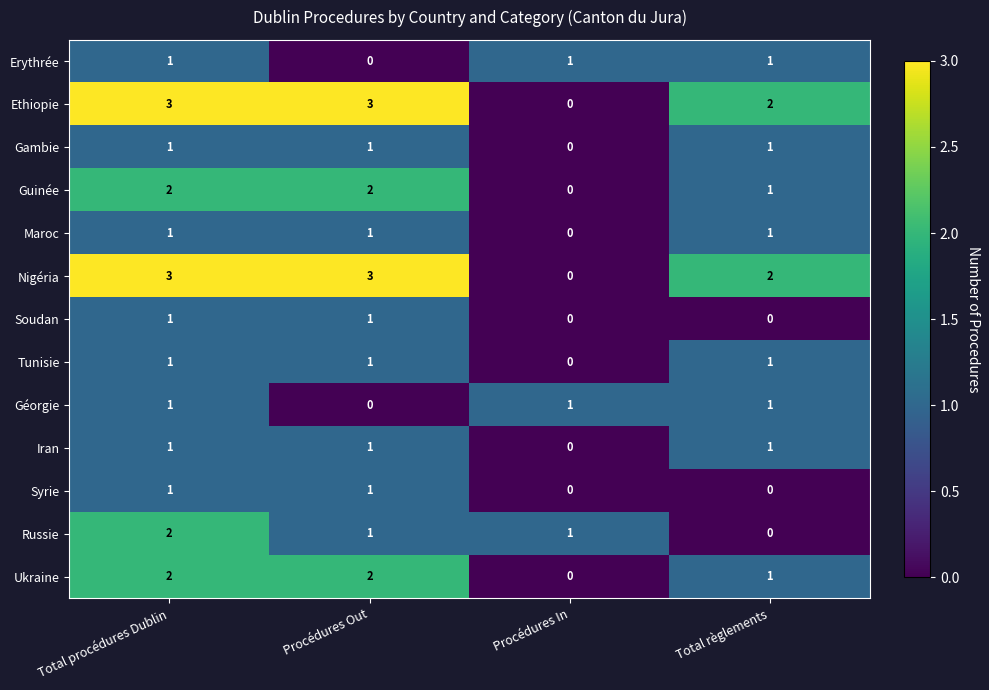

Which category has the lowest value in the Nigéria series?

Procédures In